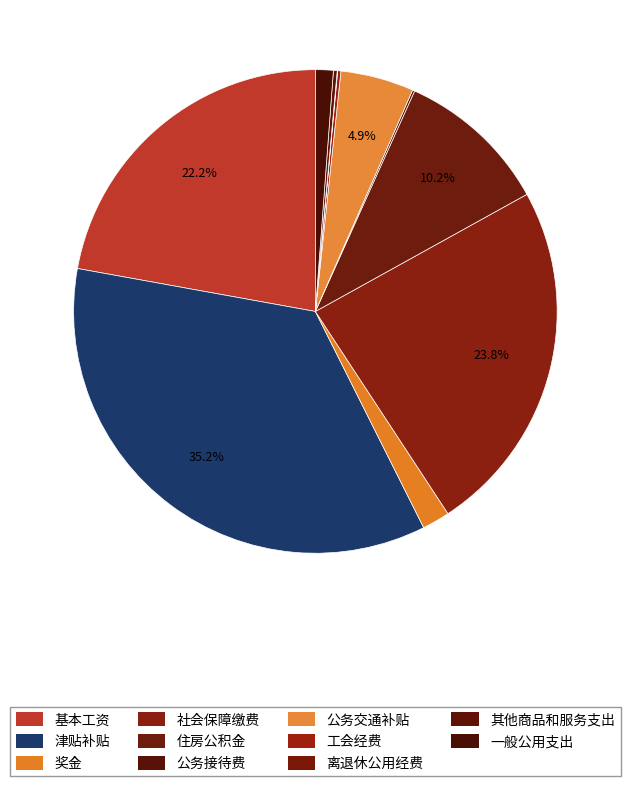

Combined, do 住房公积金 and 基本工资 account for over 50%?

No